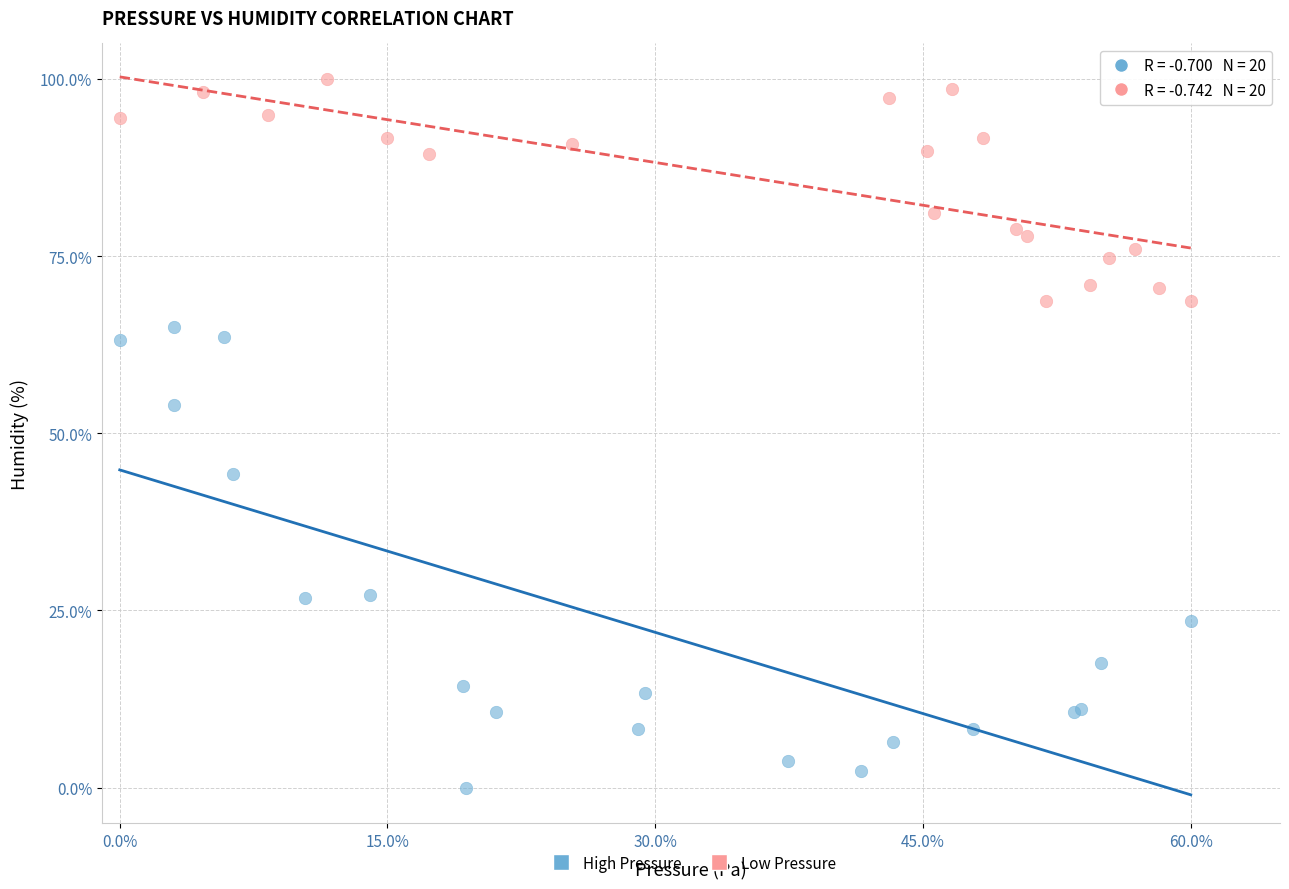

Which series reaches the maximum Y coordinate?

Low Pressure